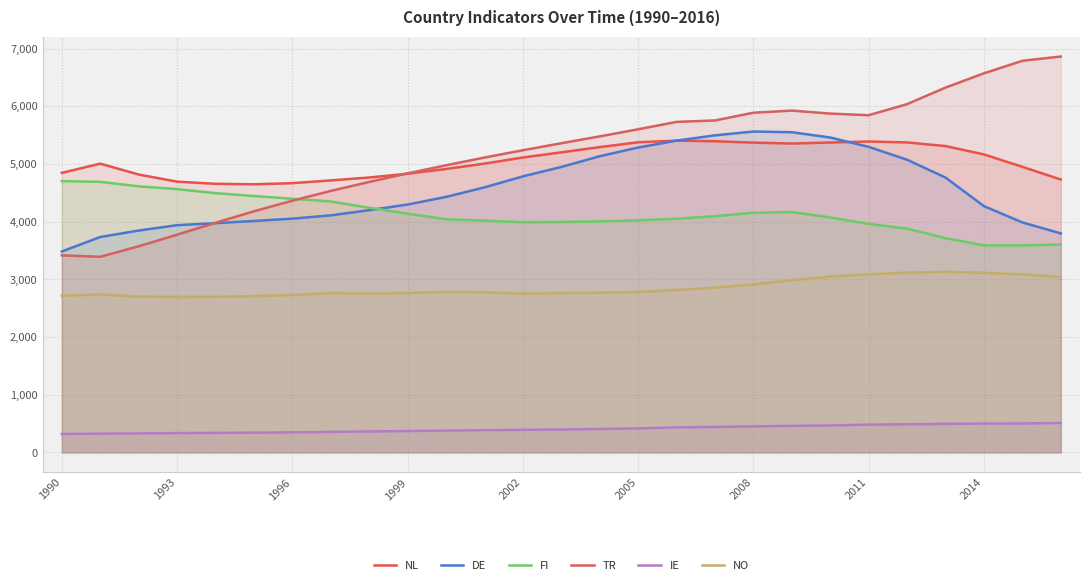

What are all the series names shown in the legend?

NL, DE, FI, TR, IE, NO